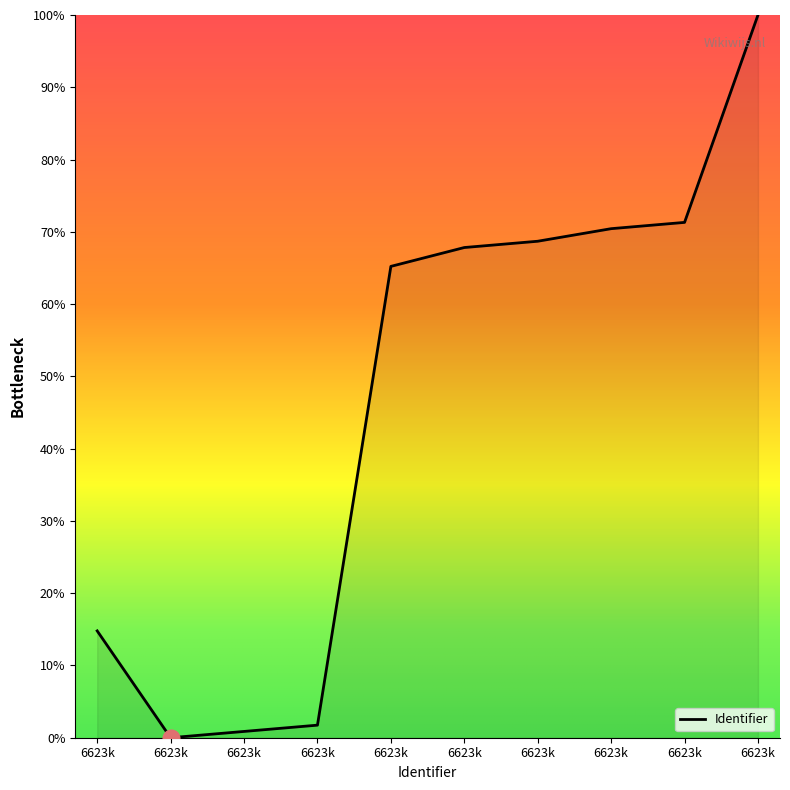

How many lines are shown in the chart?

1